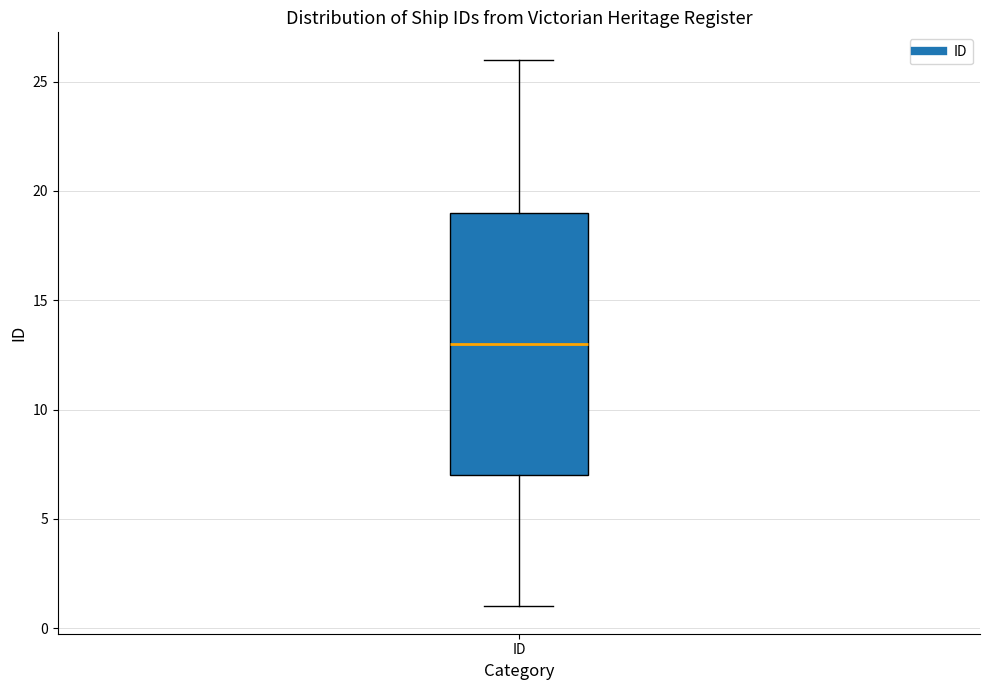

Transcribe this box plot: give where the median line is, the range the box spans, and where the two whiskers end, as read against the y-axis. The values are not printed on the chart, so give them approximately, as read against the axis.

median 13, box 7 to 19, whiskers 1 to 26